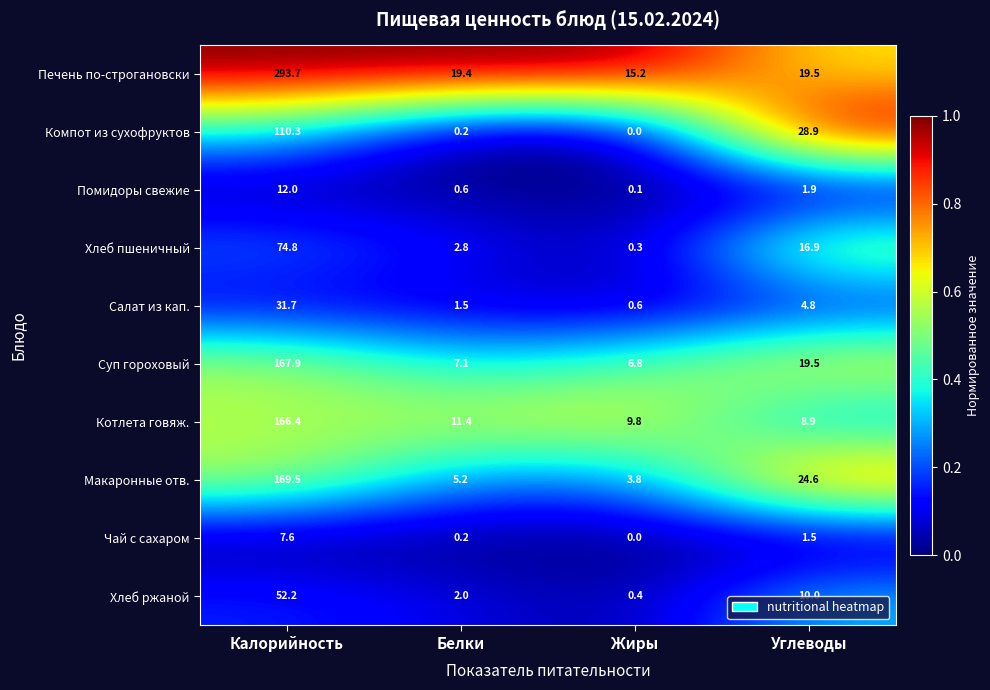

At how many categories does at least one series exceed 0?

4